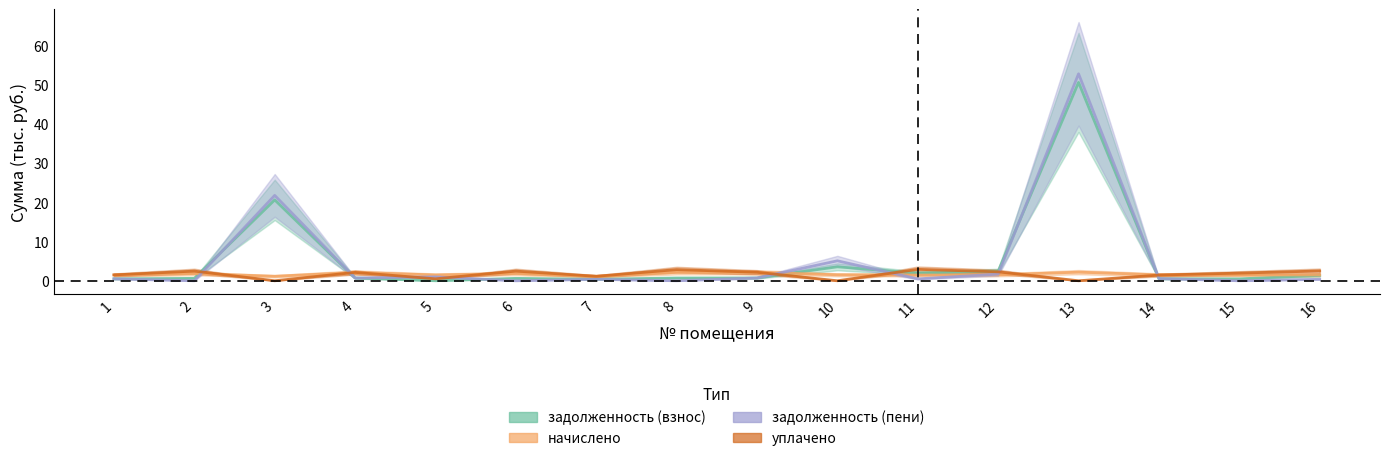

What is the average value of the задолженность (взнос) series?

5.4